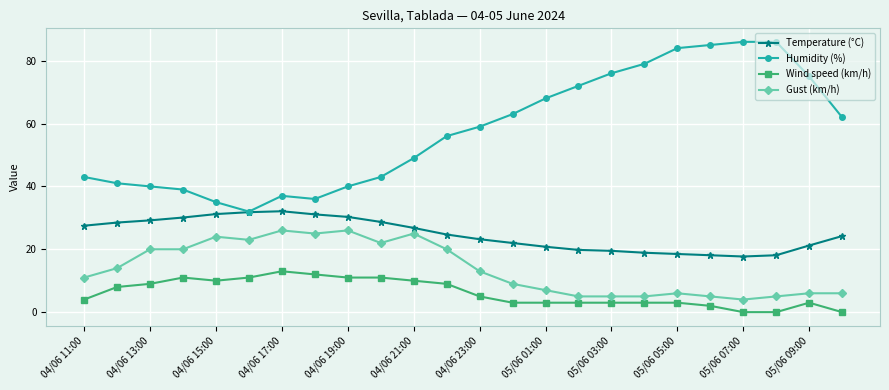

Which series has the largest range (max minus min)?

Humidity (%)